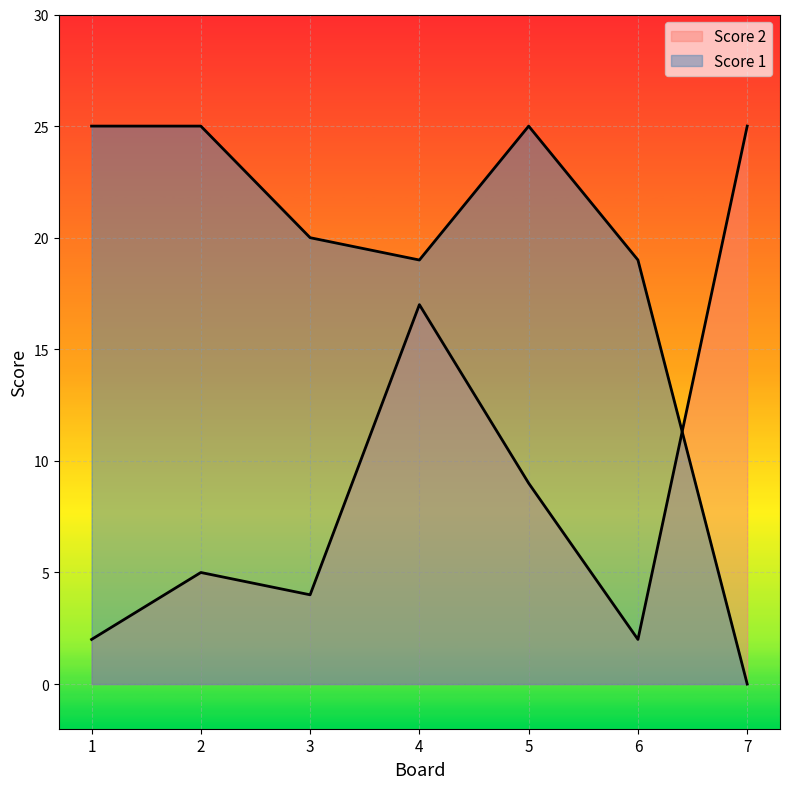

Where is the first local maximum for Score 1?

5